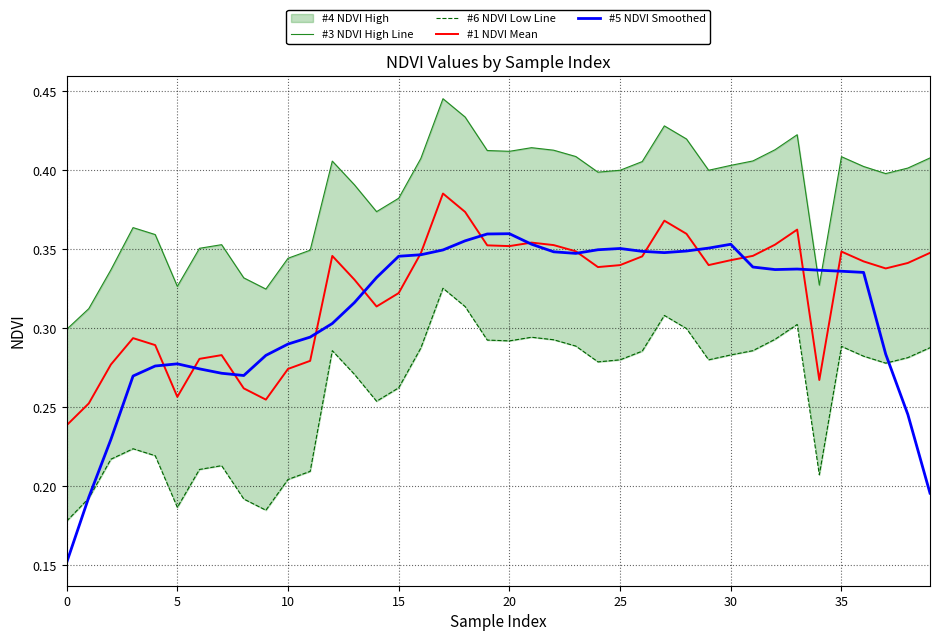

Does the chart have visible grid lines?

Yes